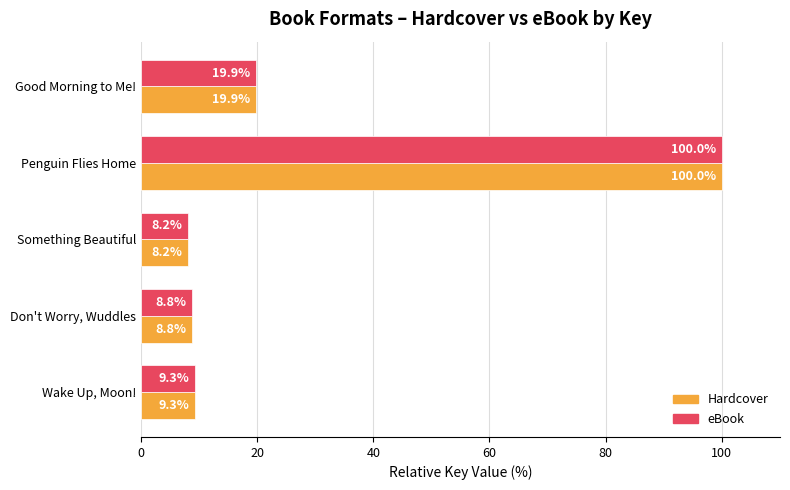

Is the value of Hardcover at Wake Up, Moon! greater than the value of eBook at Good Morning to Me!?

No